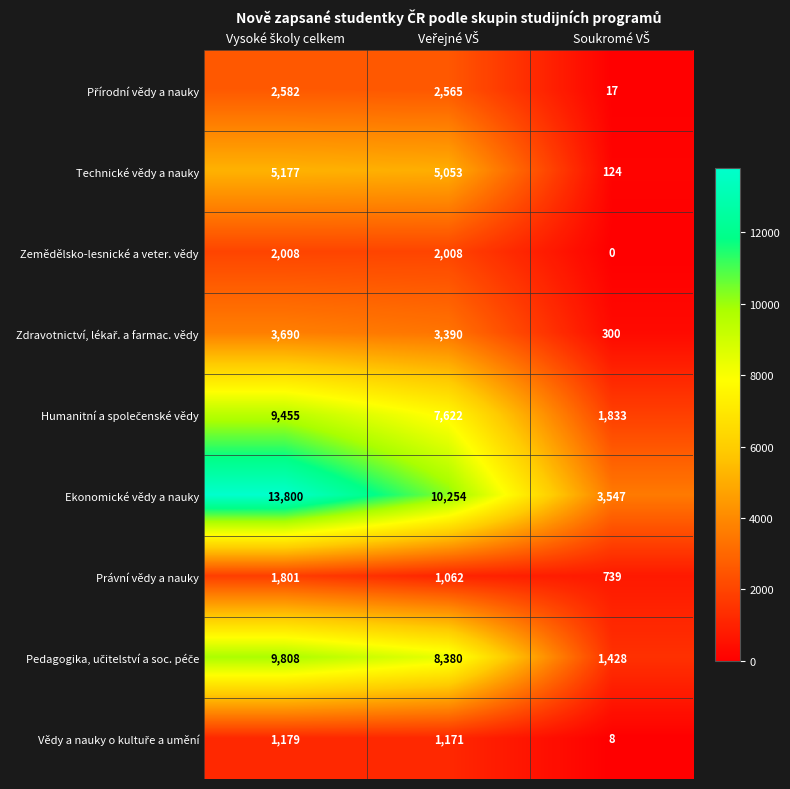

Which series has the largest total across all categories?

Ekonomické vědy a nauky